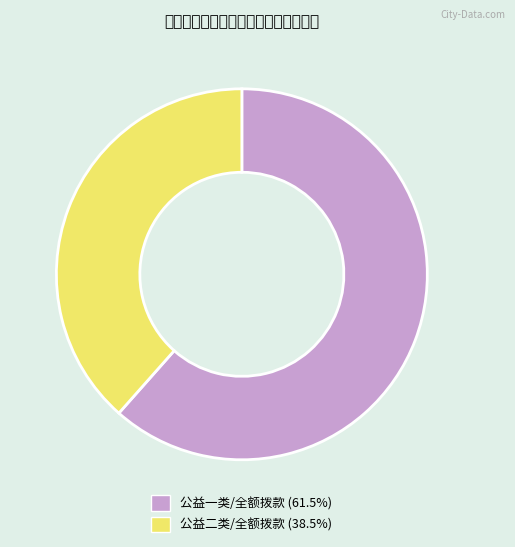

Is 公益一类/全额拨款 the majority of the pie?

Yes